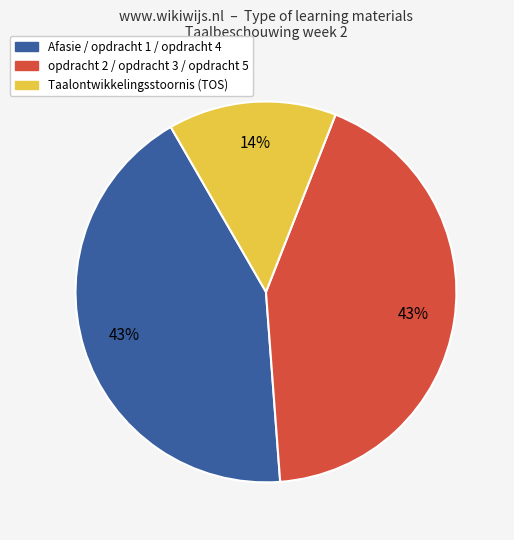

To the nearest percent, what is the difference between the largest and smallest slice percentages?

29%